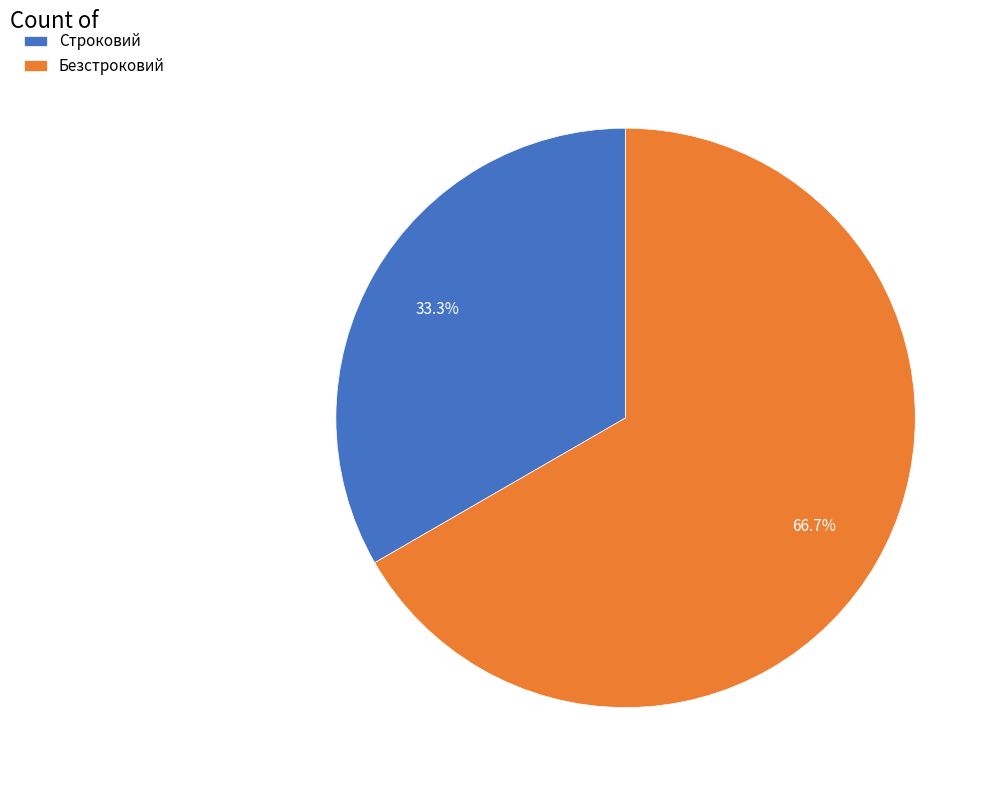

Combined, do Безстроковий and Строковий account for over 50%?

Yes